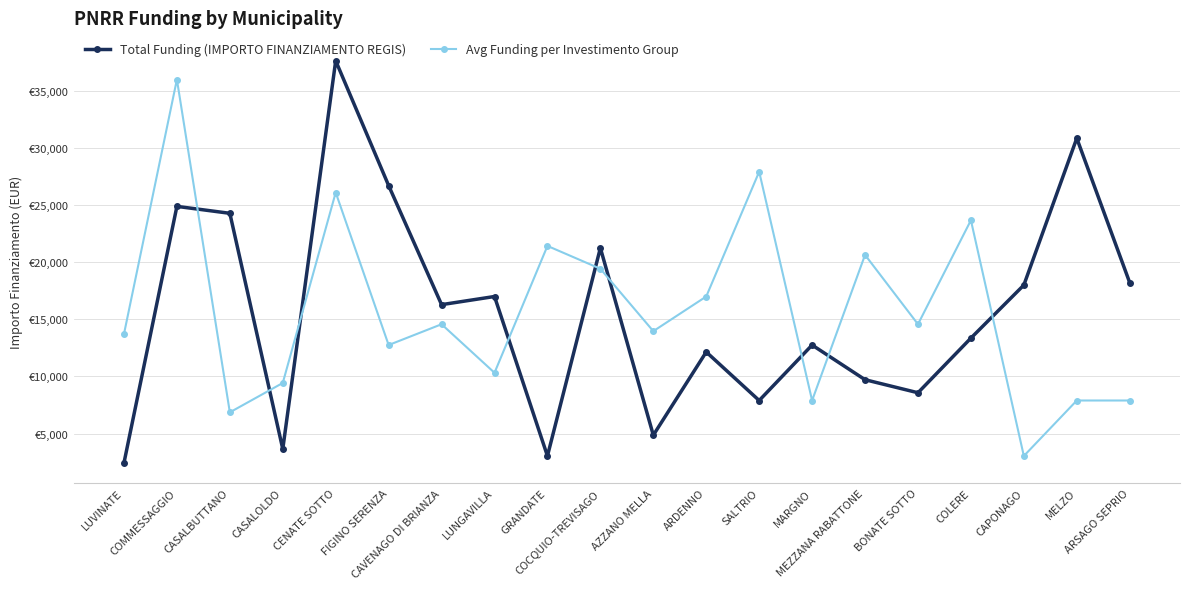

What is the smallest value displayed?

2428